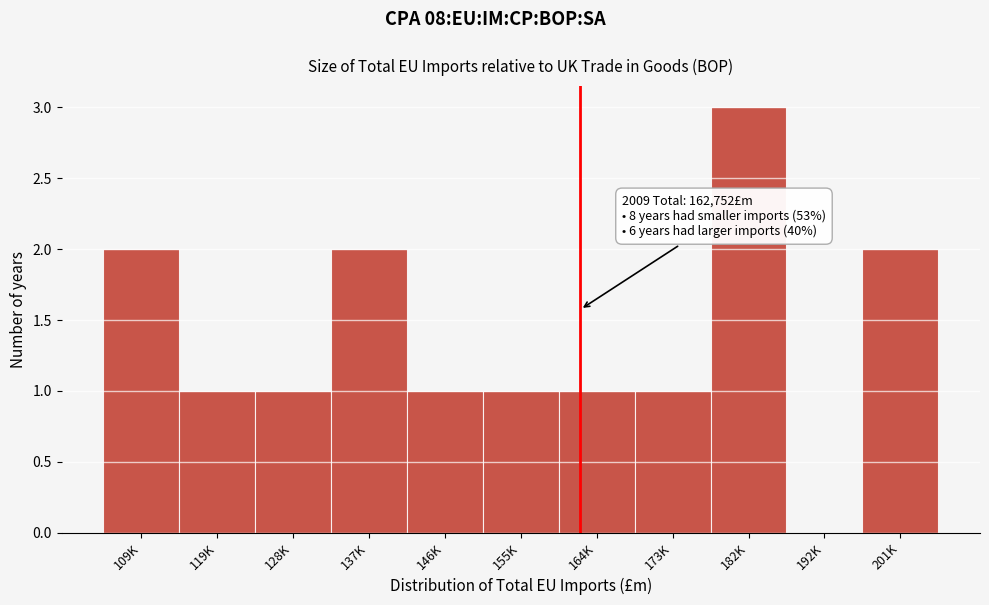

Reading right to left, what are all the values shown in this chart?

201K=2	192K=0	182K=3	173K=1	164K=1	155K=1	146K=1	137K=2	128K=1	119K=1	109K=2